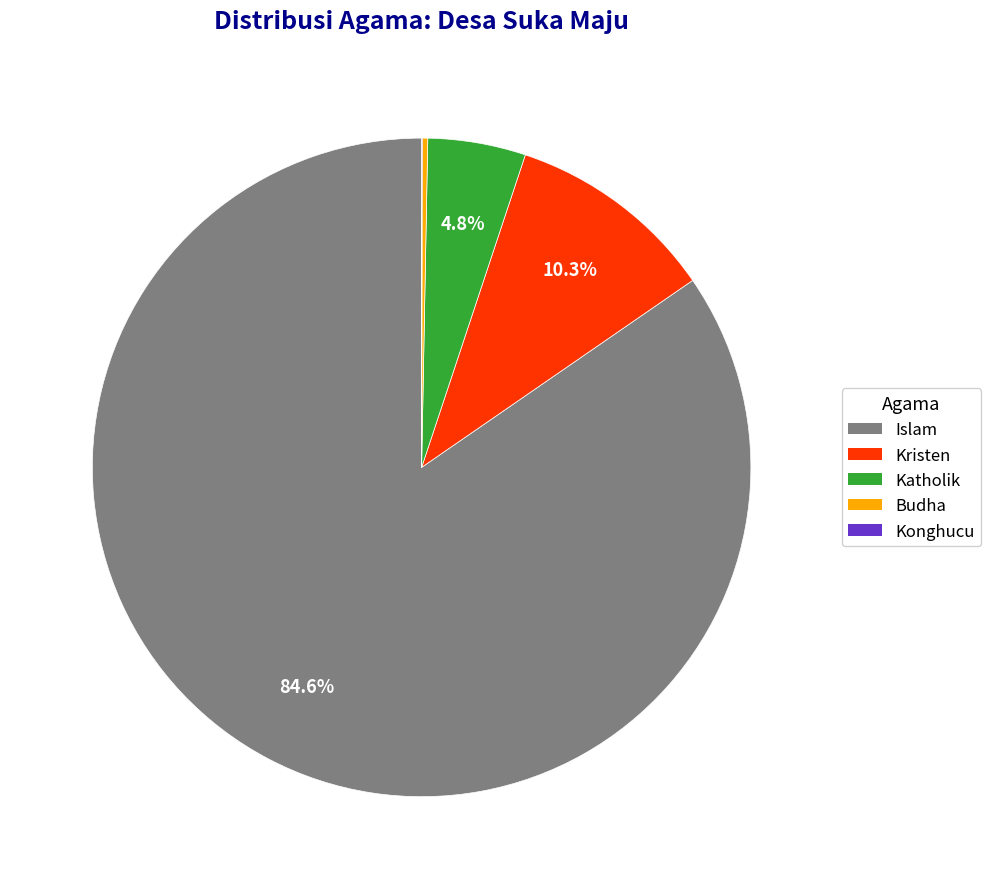

What is the ratio of the value at Islam to the value at Kristen?

8.2